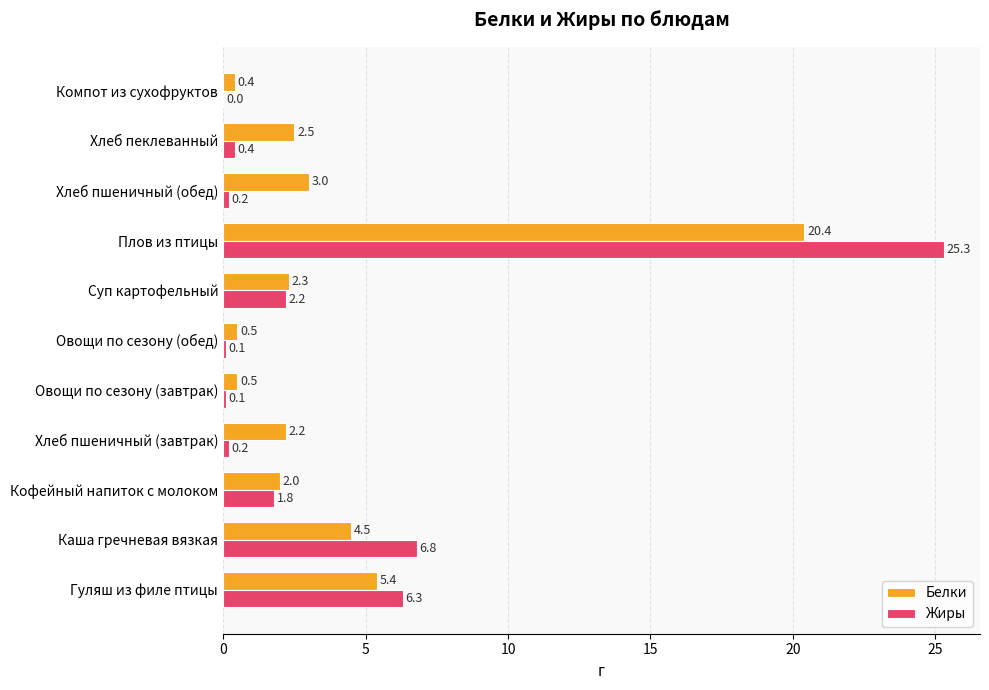

What is the average value of the Жиры series?

3.9